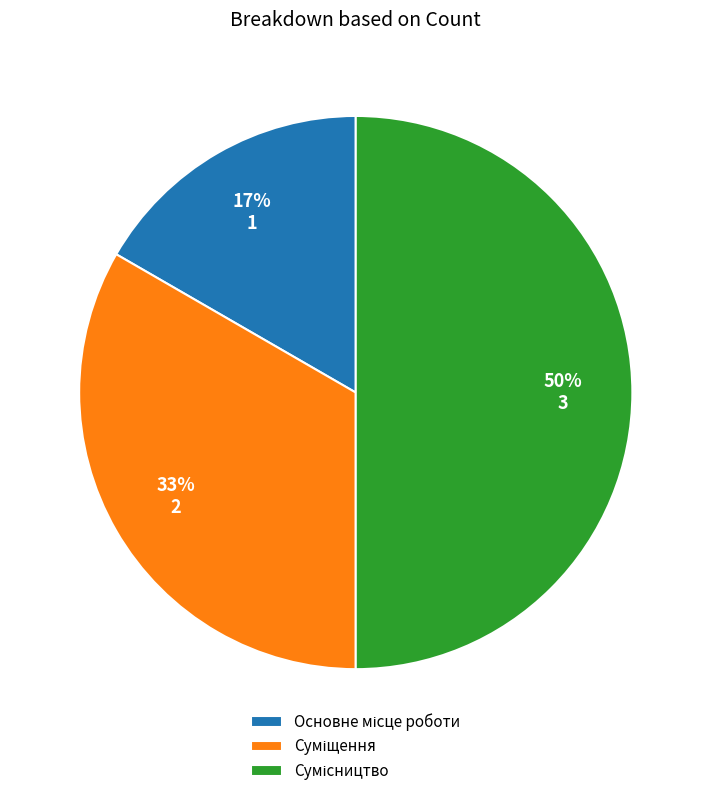

To the nearest percent, what is the average slice percentage?

33%